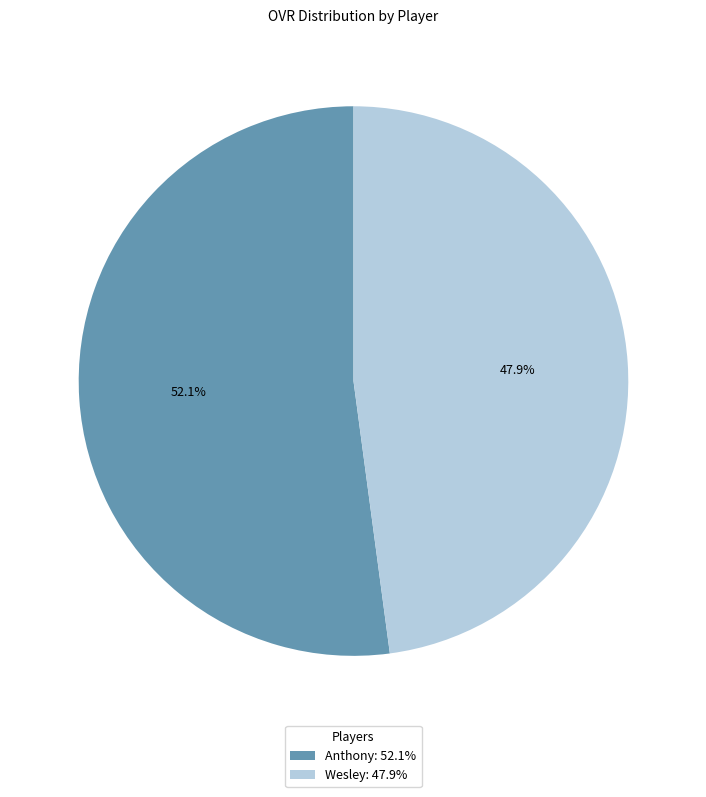

Which slice is the smallest?

Wesley